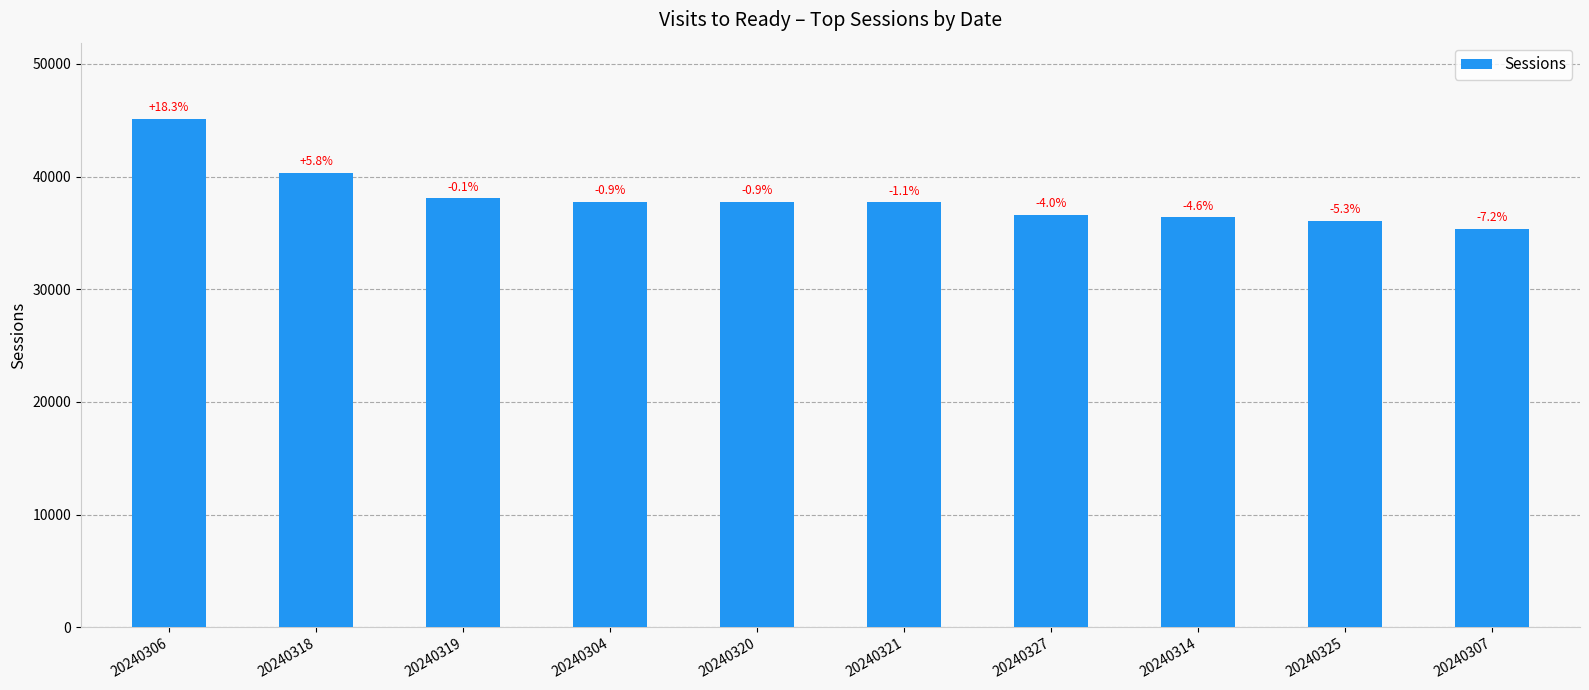

Are the bars horizontal?

No